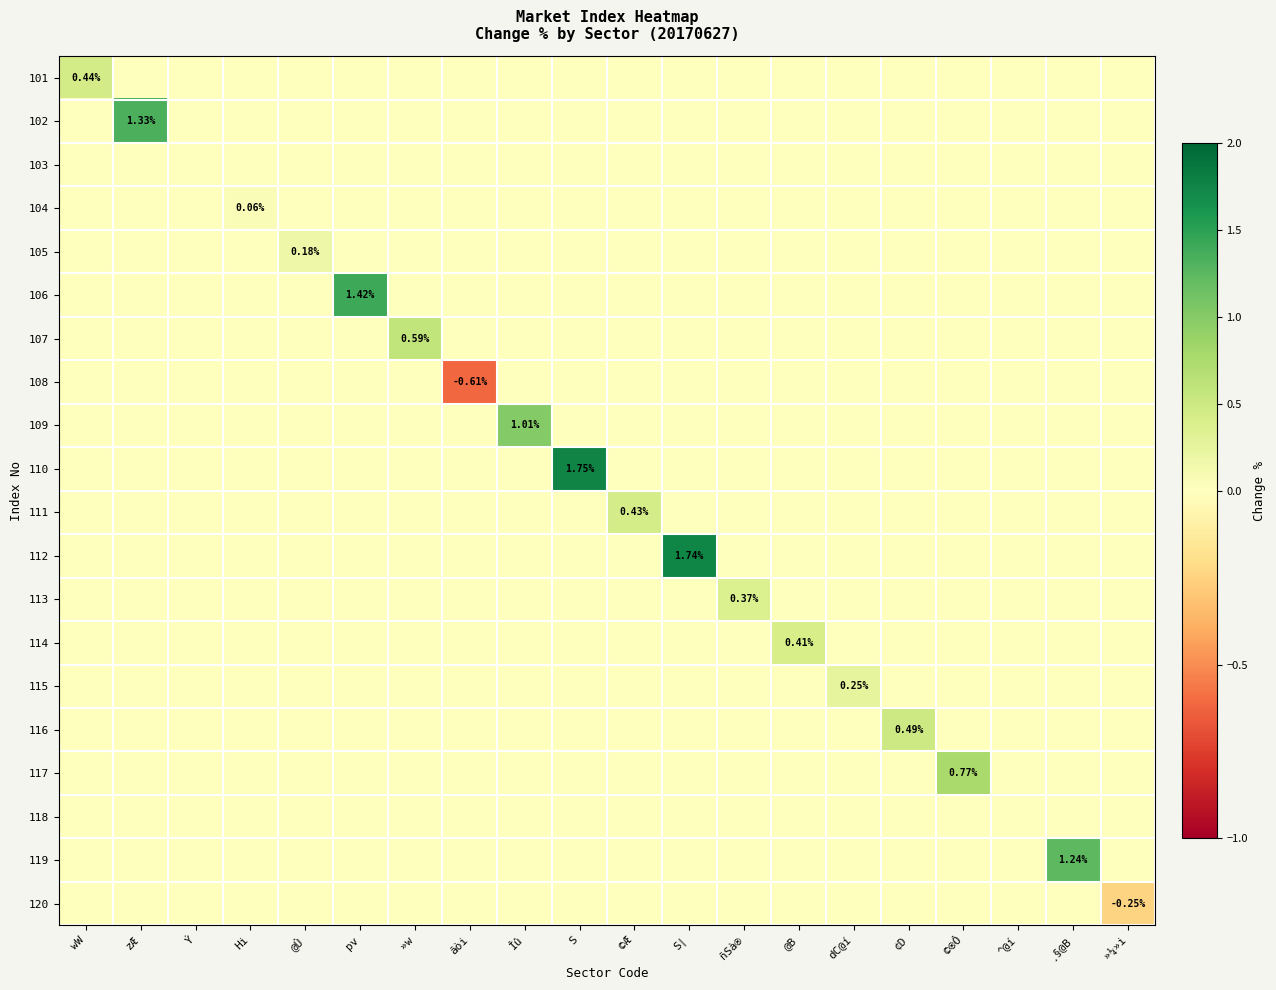

How many data points in 114 are above 0?

1